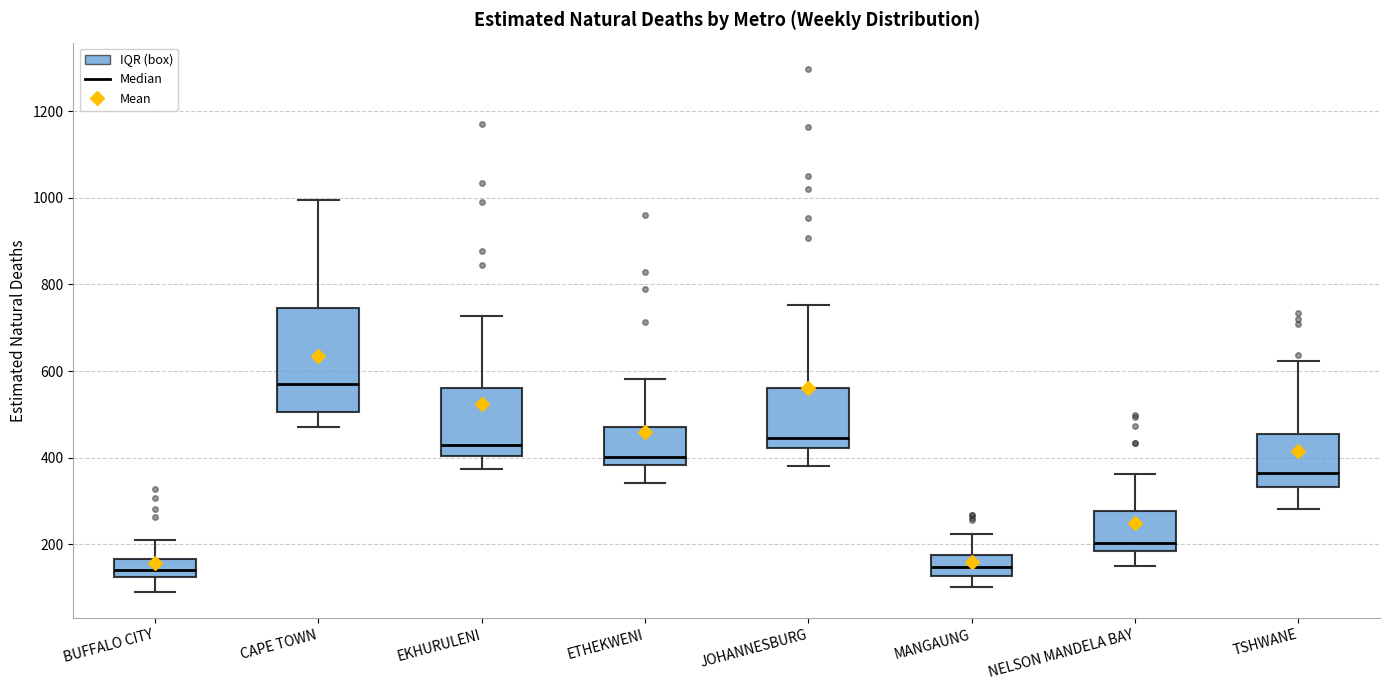

Reading left to right, read every box against the y-axis: the position of its median line, the range the box covers, and the ends of its whiskers. The values are not printed on the chart, so give them approximately, as read against the axis.

BUFFALO CITY: median 140, box 120 to 160, whiskers 100 to 220
CAPE TOWN: median 560, box 500 to 740, whiskers 480 to 1000
EKHURULENI: median 420, box 400 to 560, whiskers 380 to 720
ETHEKWENI: median 400, box 380 to 480, whiskers 340 to 580
JOHANNESBURG: median 440, box 420 to 560, whiskers 380 to 760
MANGAUNG: median 140, box 120 to 180, whiskers 100 to 220
NELSON MANDELA BAY: median 200, box 180 to 280, whiskers 160 to 360
TSHWANE: median 360, box 340 to 460, whiskers 280 to 620